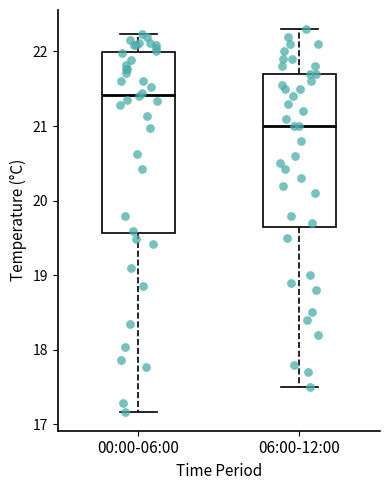

Which box has the highest median line?

00:00-06:00